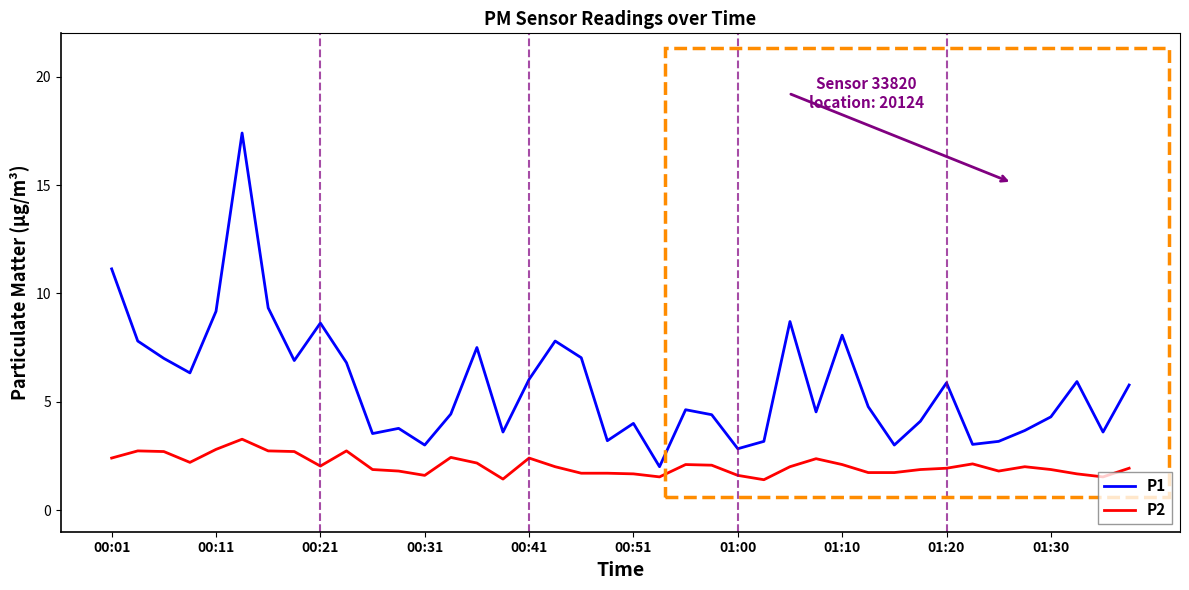

Which series has the widest spread of values?

P1